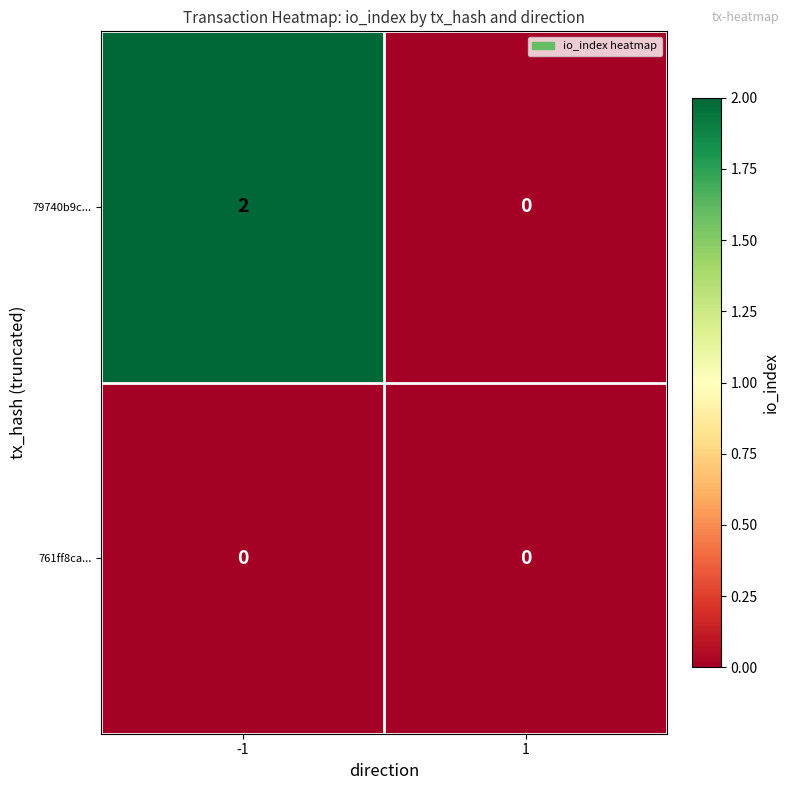

At how many categories does at least one series exceed 1?

1